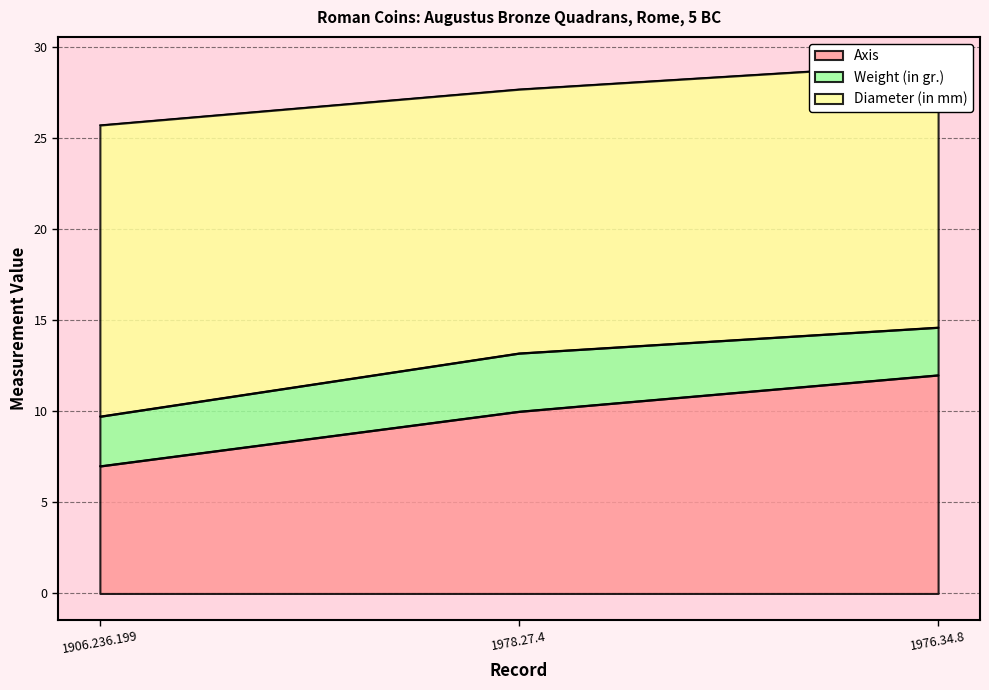

True or false: Diameter (in mm) has a value of 16.0 at 1906.236.199.

True